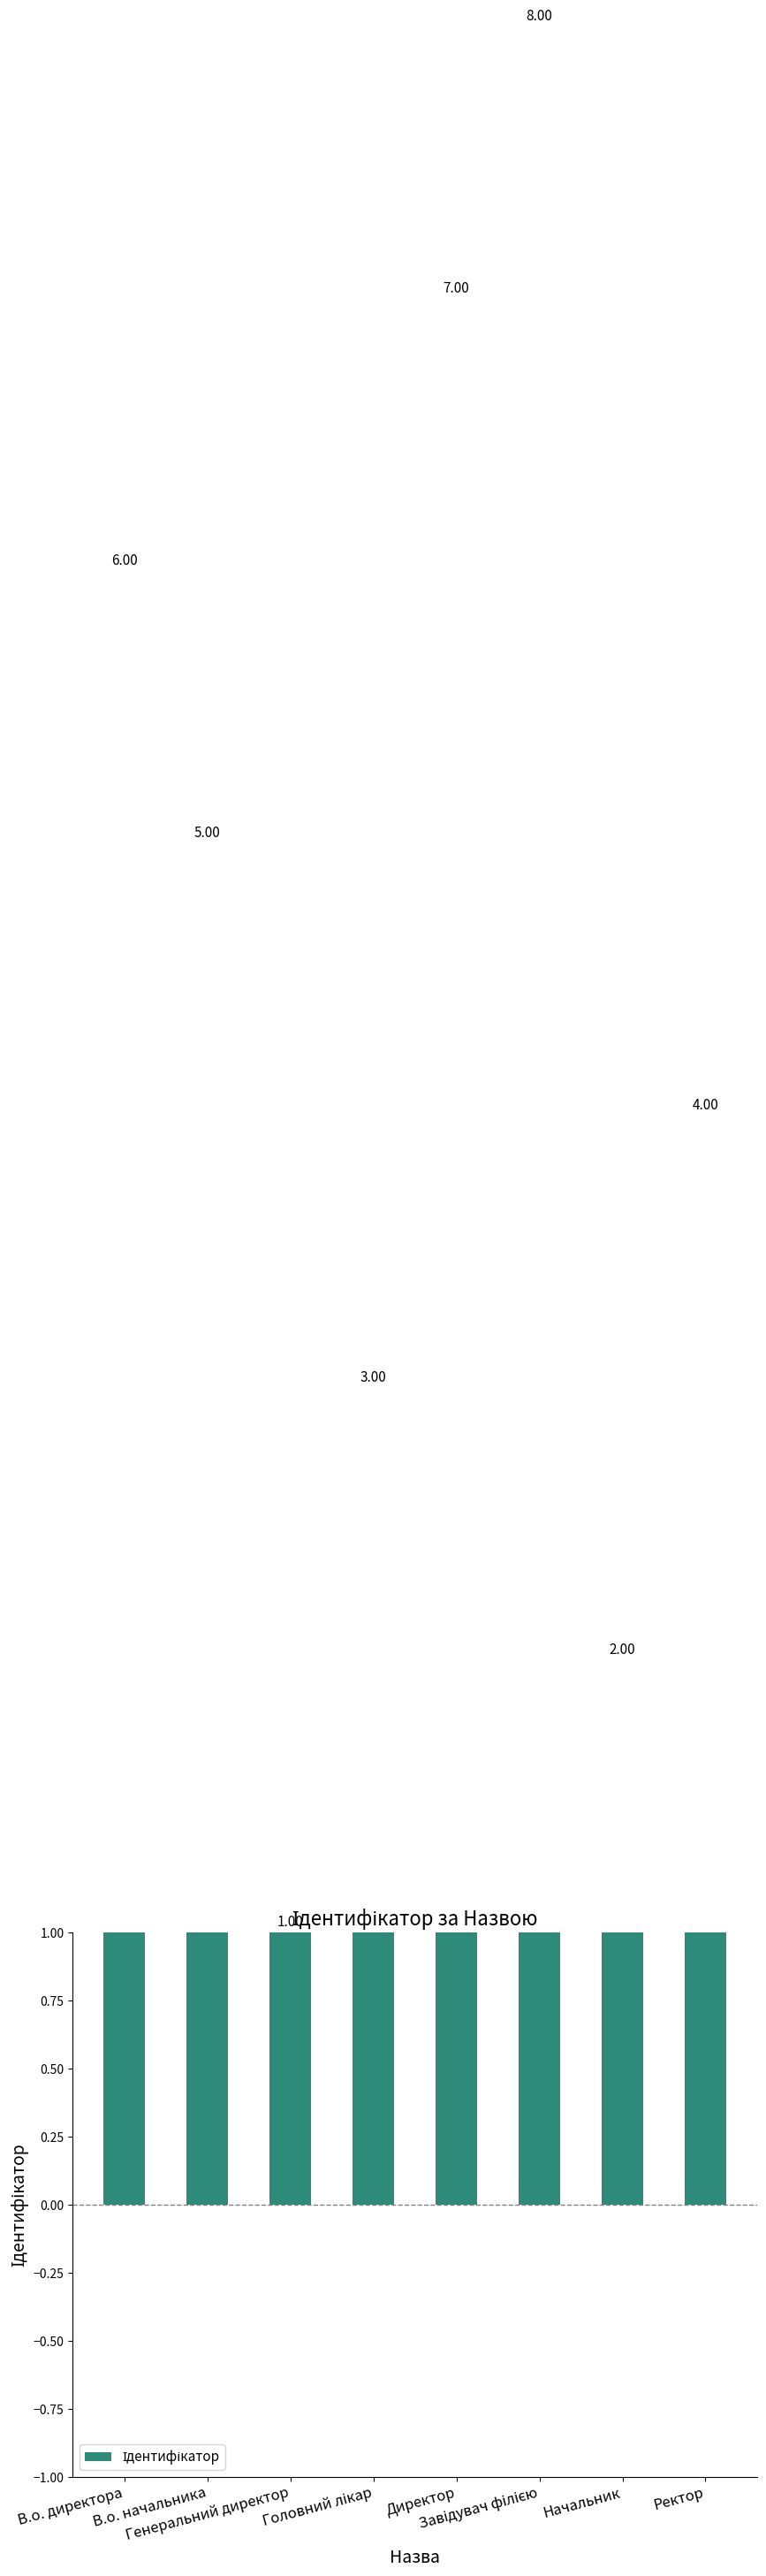

What is the value of the 8th bar from the left?

4